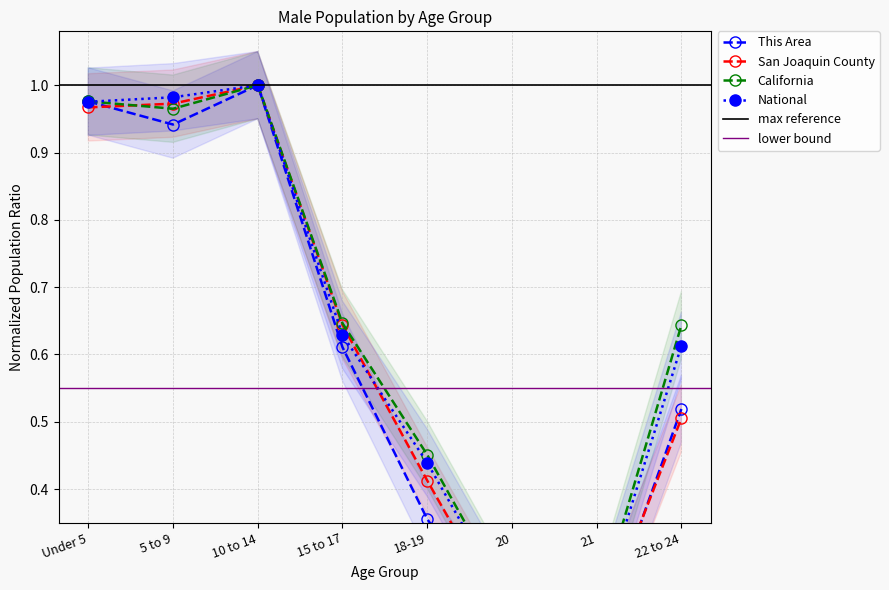

Between 20 and 18-19, which is larger?

18-19